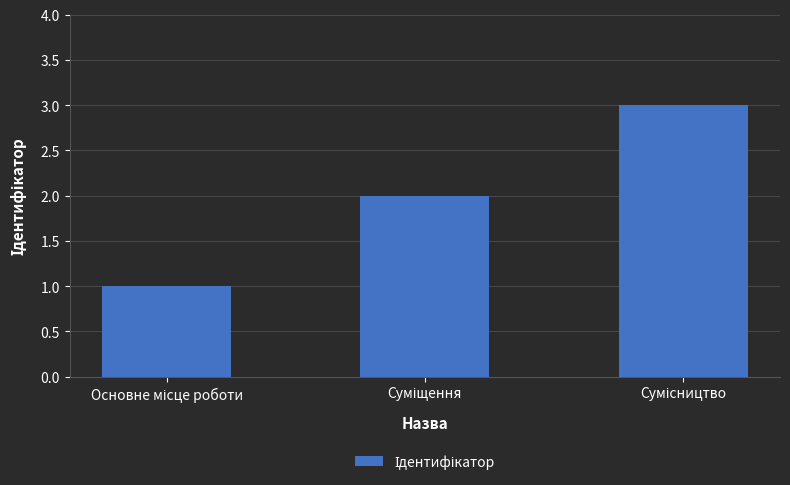

How many series are shown in this chart?

1